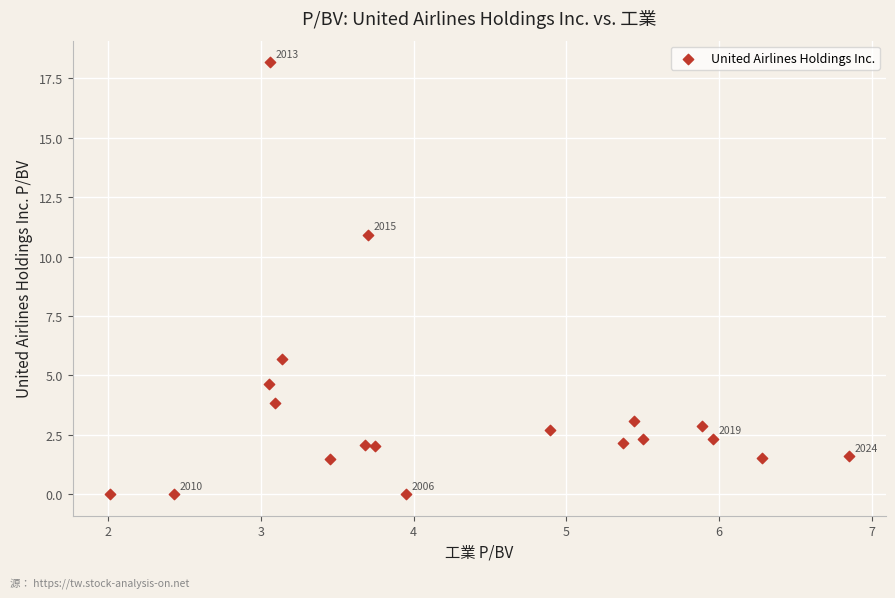

What is the range of X values (max minus min)?

4.8